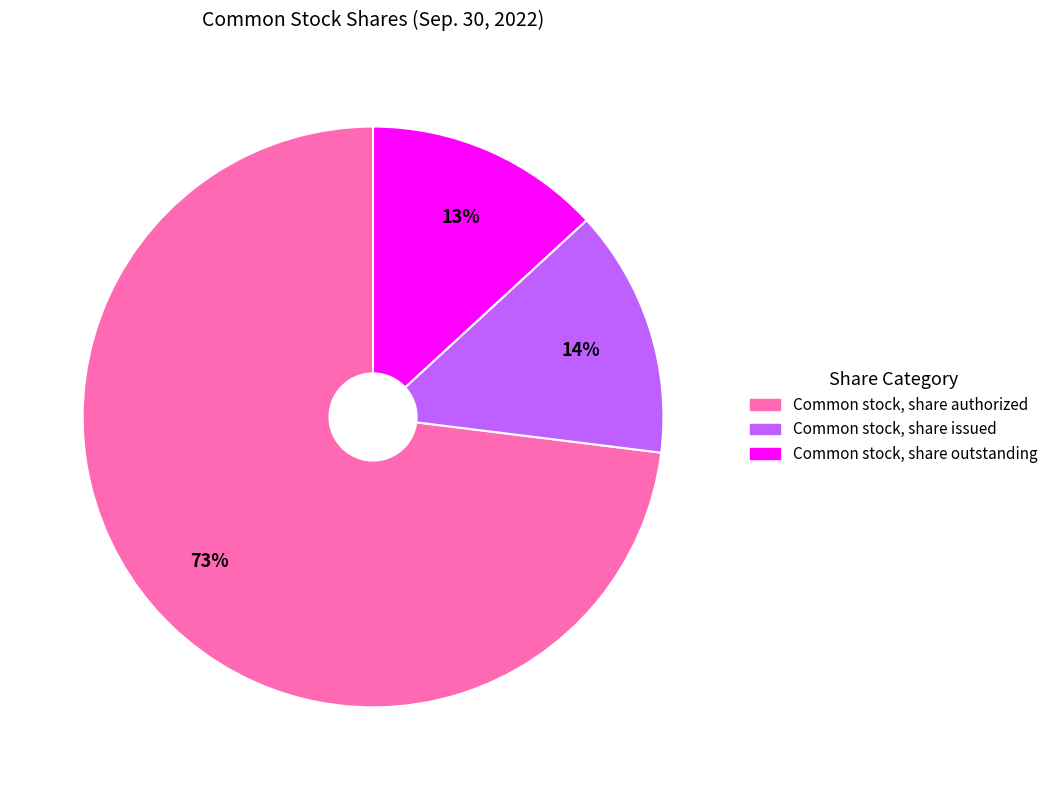

What is the ratio of the value at Common stock, share issued to the value at Common stock, share authorized?

0.2